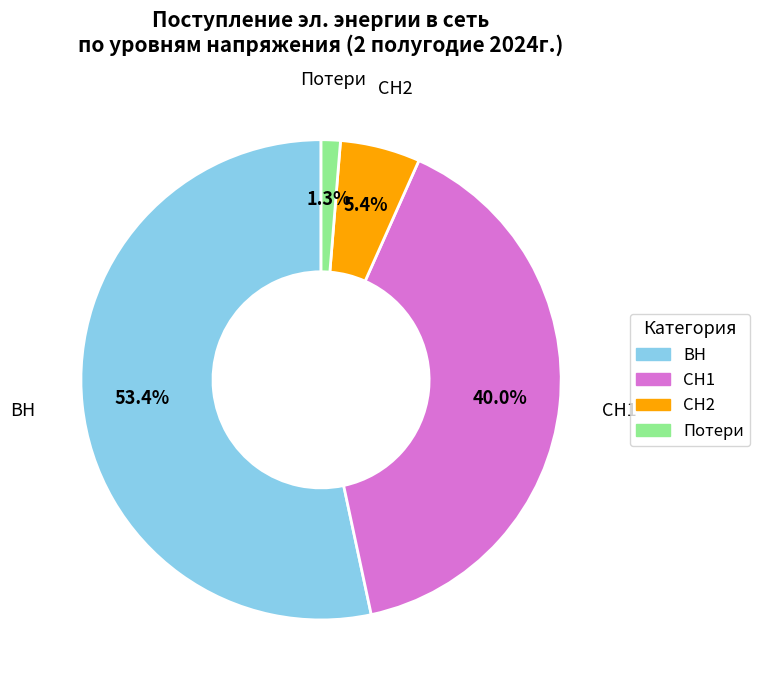

Is there any slice that represents more than half of the pie?

Yes